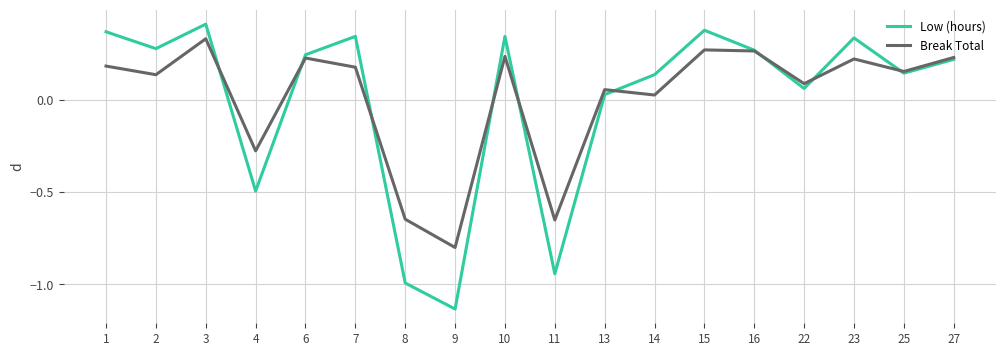

At which category does the chart reach its peak across all series?

3